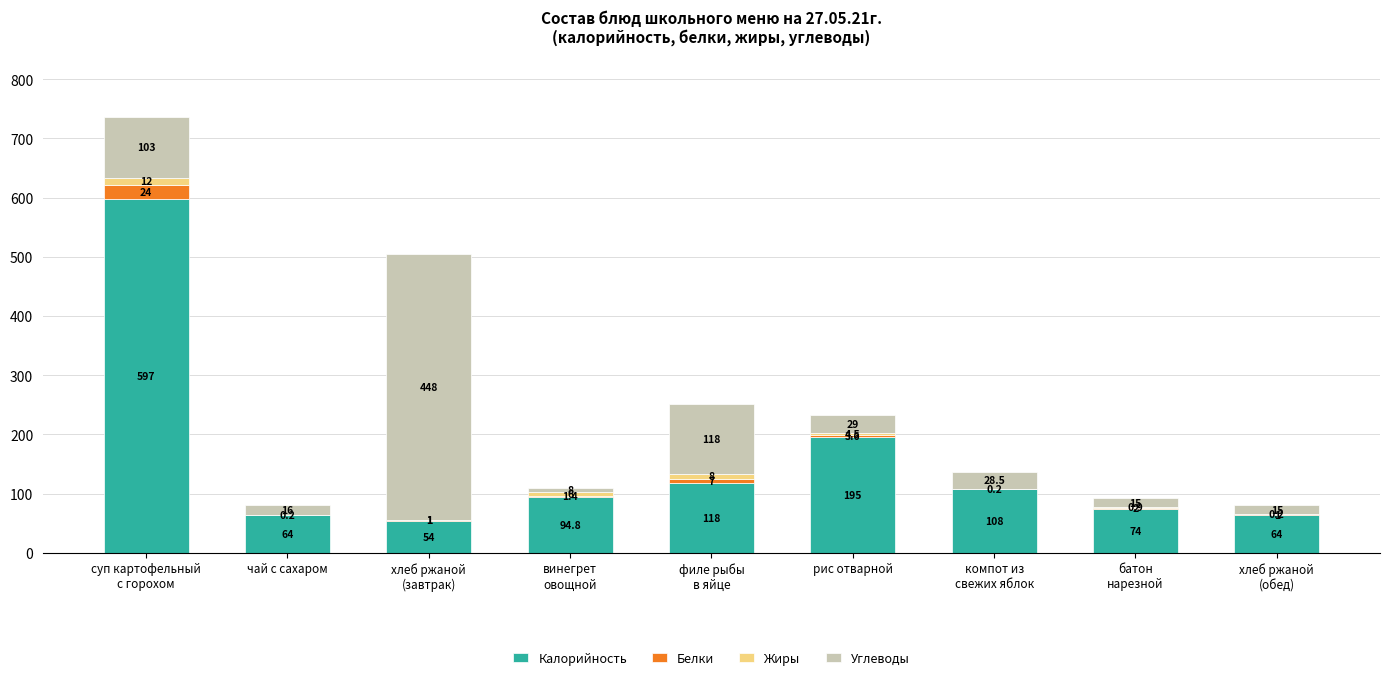

At which label is Калорийность closest to 325?

рис отварной